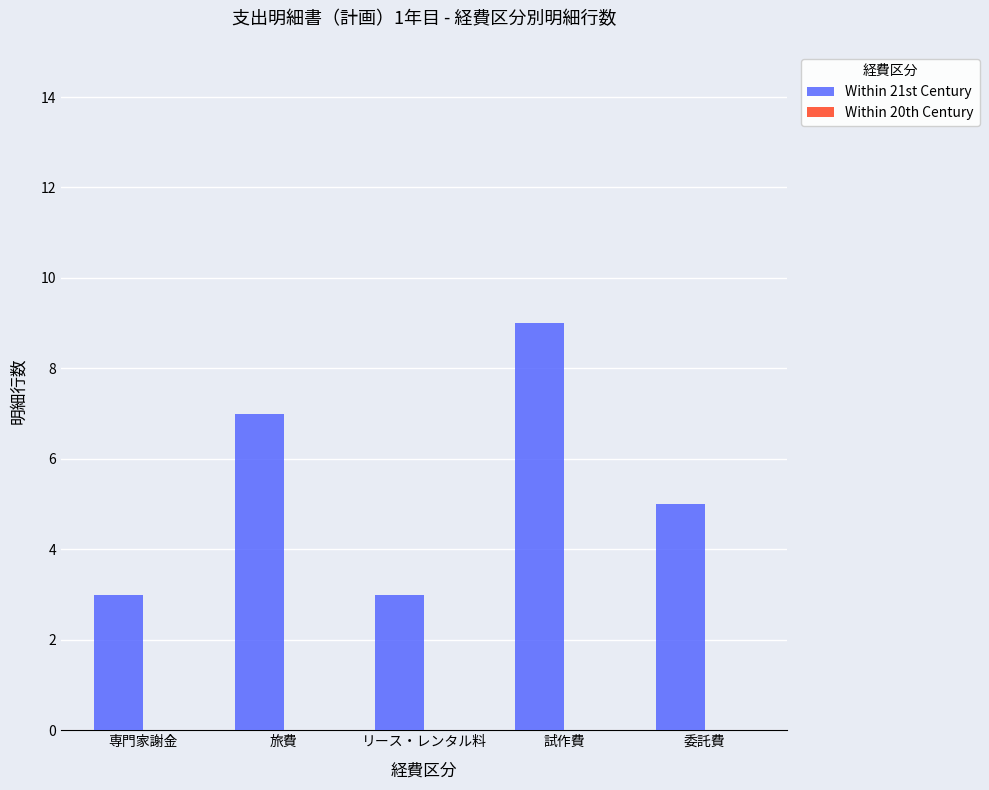

What is the difference between the maximum and minimum values?

6